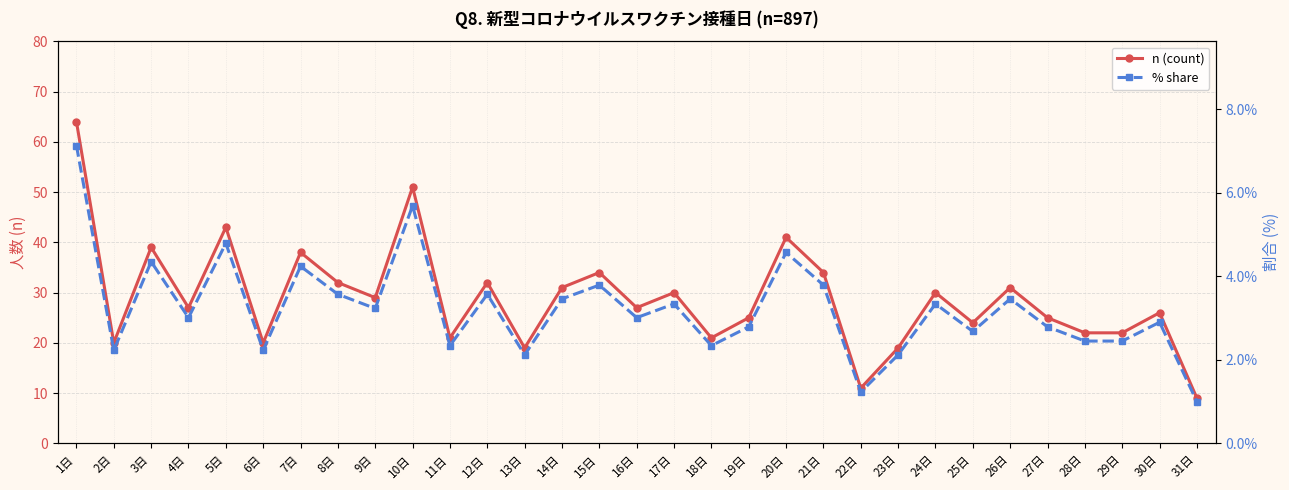

How many lines are shown in the chart?

2